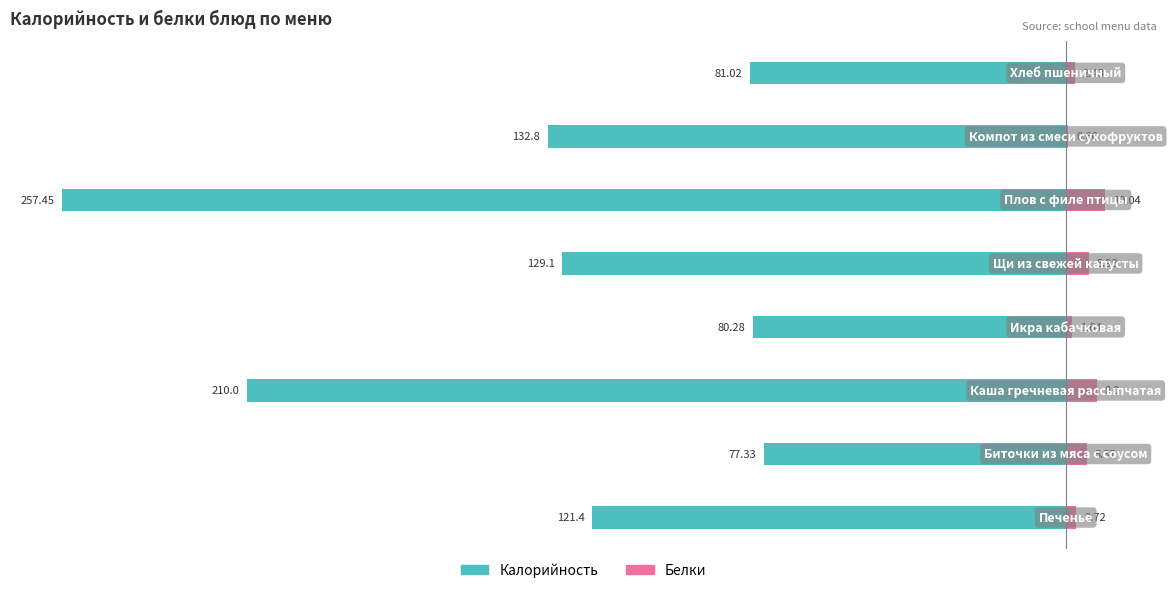

Are the bars horizontal?

Yes